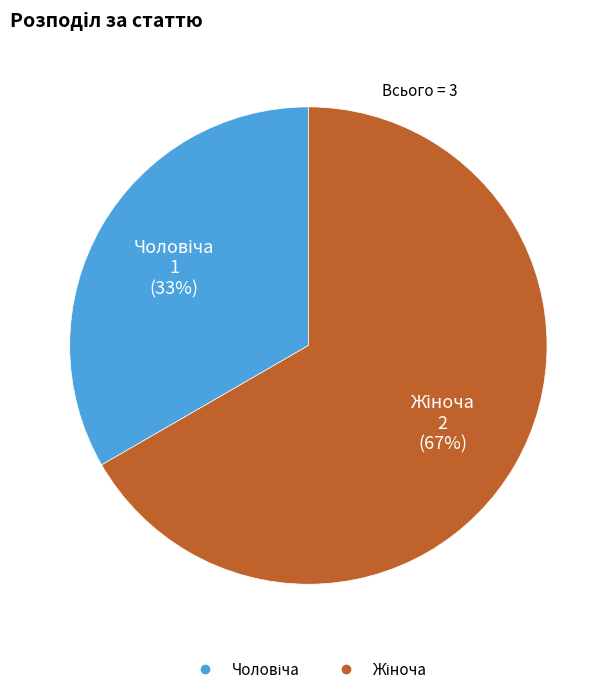

Does any single category account for the majority?

Yes